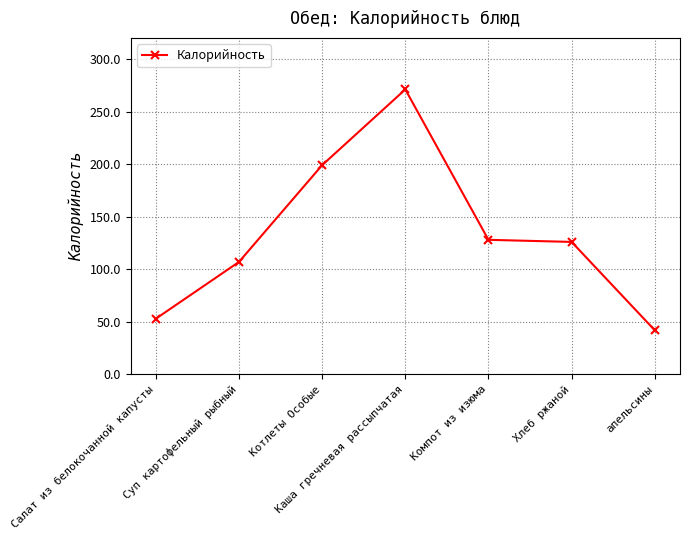

What is the minimum value shown in the chart?

42